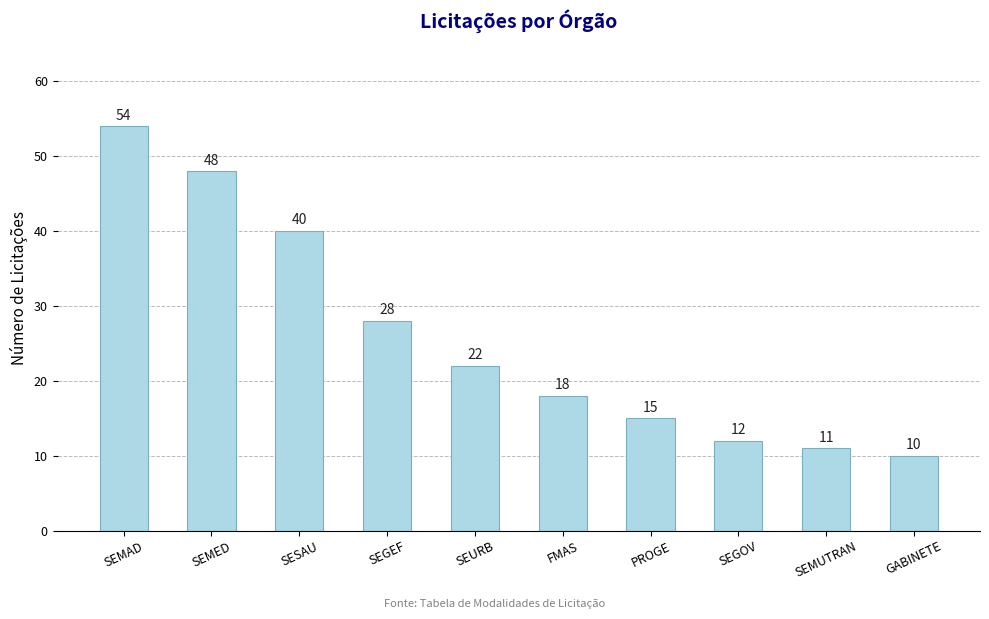

Rank the categories by value from lowest to highest.

GABINETE, SEMUTRAN, SEGOV, PROGE, FMAS, SEURB, SEGEF, SESAU, SEMED, SEMAD